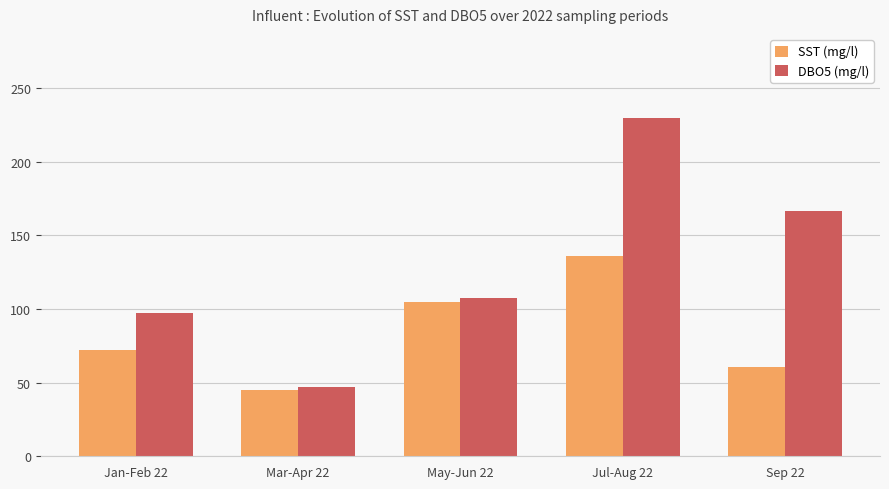

Rank the series at Jul-Aug 22 from highest to lowest value.

DBO5 (mg/l), SST (mg/l)